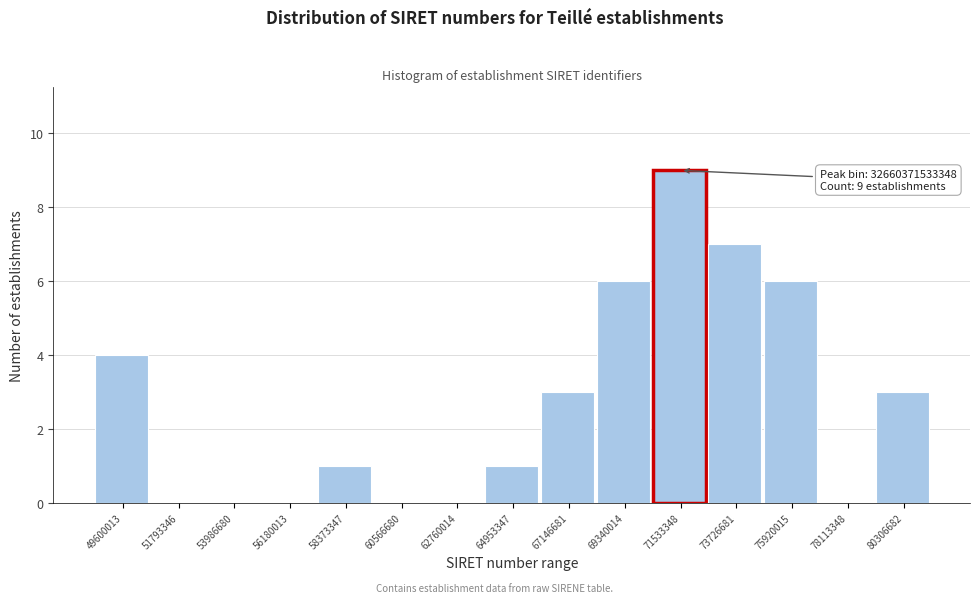

Reading left to right, extract all data points from this chart.

49600013=4	51793346=0	53986680=0	56180013=0	58373347=1	60566680=0	62760014=0	64953347=1	67146681=3	69340014=6	71533348=9	73726681=7	75920015=6	78113348=0	80306682=3